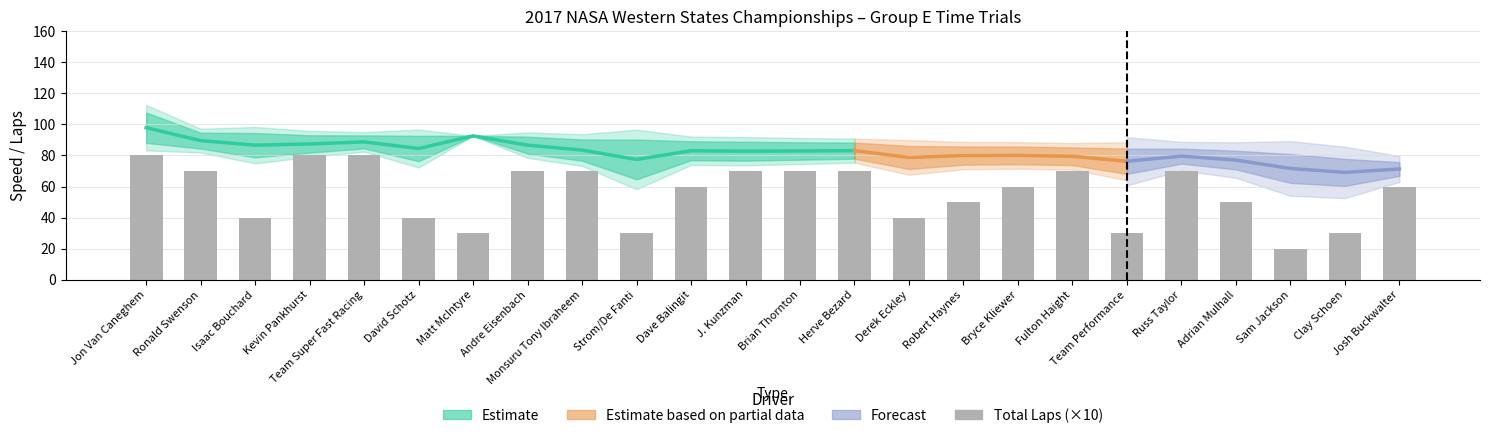

What is the difference between the maximum and minimum values?

60